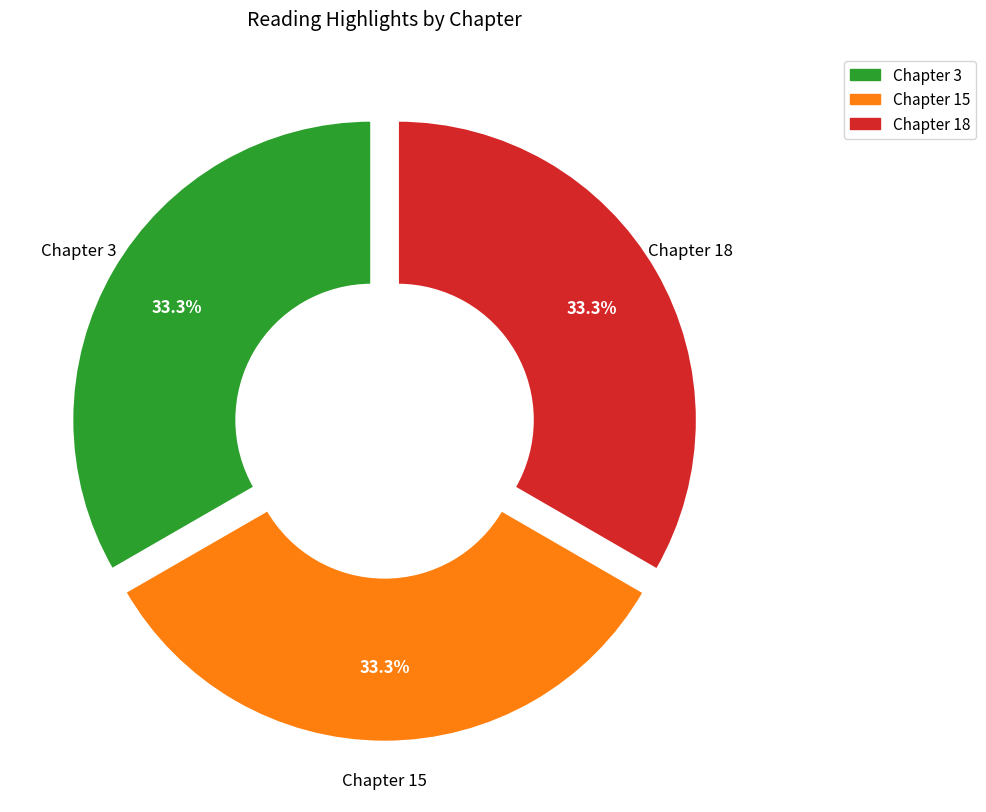

Is the sum of Chapter 18 and Chapter 3 greater than half?

Yes